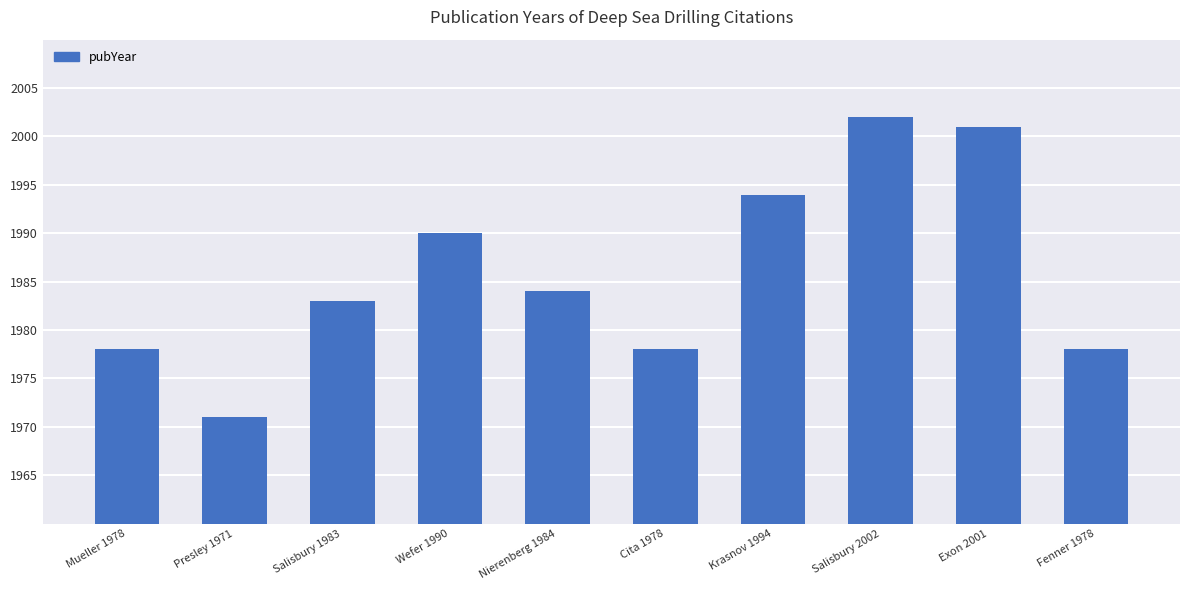

Reading left to right, transcribe all the data shown in this chart.

Mueller 1978=1978	Presley 1971=1971	Salisbury 1983=1983	Wefer 1990=1990	Nierenberg 1984=1984	Cita 1978=1978	Krasnov 1994=1994	Salisbury 2002=2002	Exon 2001=2001	Fenner 1978=1978